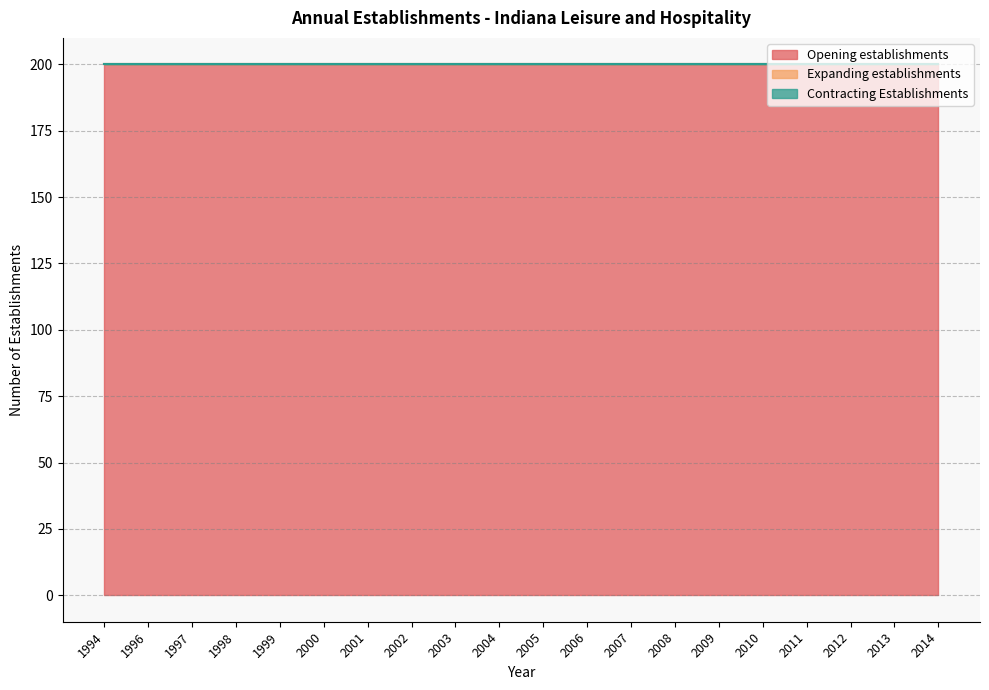

Reading left to right, list all the values displayed in this chart.

Opening establishments: 200	200	200	200	200	200	200	200	200	200	200	200	200	200	200	200	200	200	200	200
Expanding establishments: 0	0	0	0	0	0	0	0	0	0	0	0	0	0	0	0	0	0	0	0
Contracting Establishments: 0	0	0	0	0	0	0	0	0	0	0	0	0	0	0	0	0	0	0	0